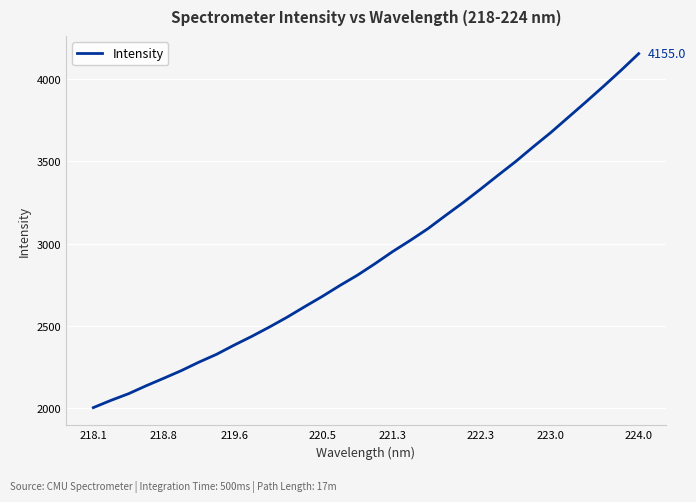

What is the minimum value shown in the chart?

2002.0